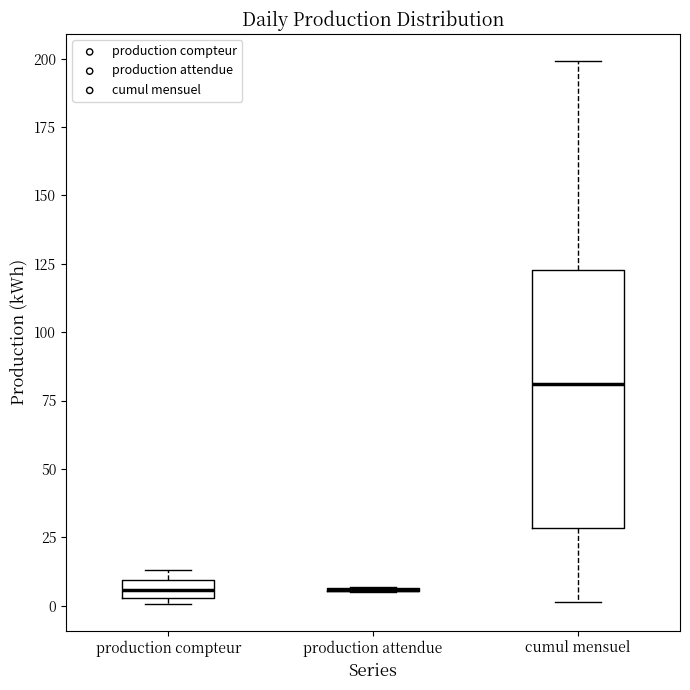

Where does the median line of the box for cumul mensuel sit on the y-axis? The values are not printed on the chart, so give them approximately, as read against the axis.

80